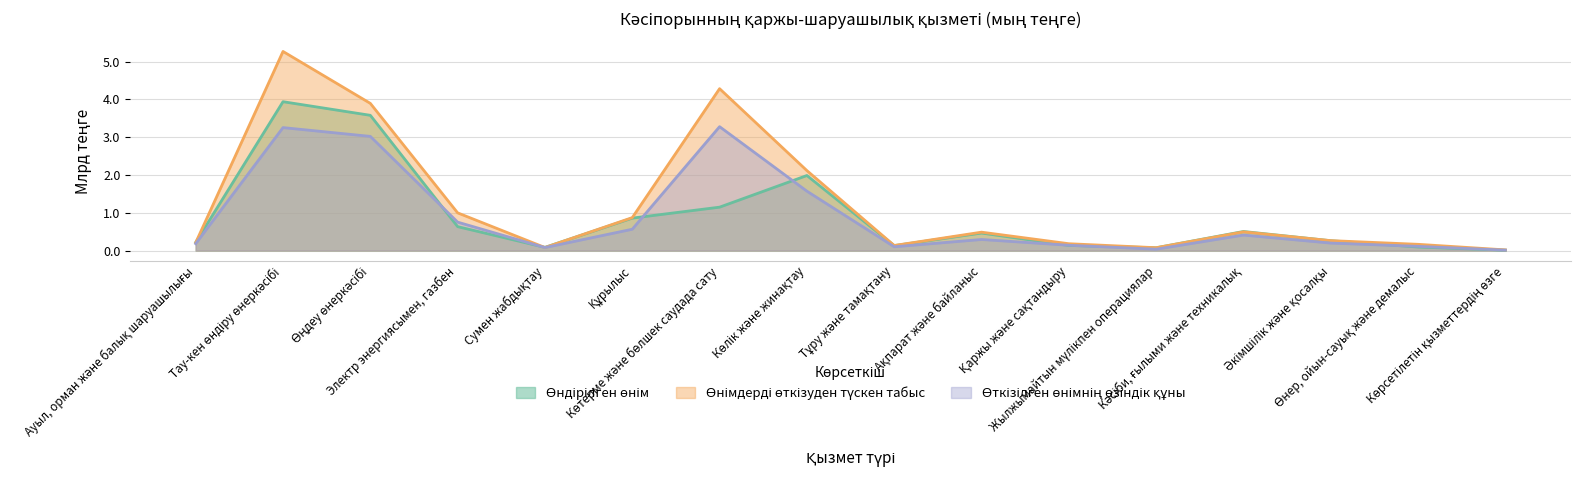

Is it true that Өткізілген өнімнің өзіндік құны equals 0.0 at Сумен жабдықтау?

False